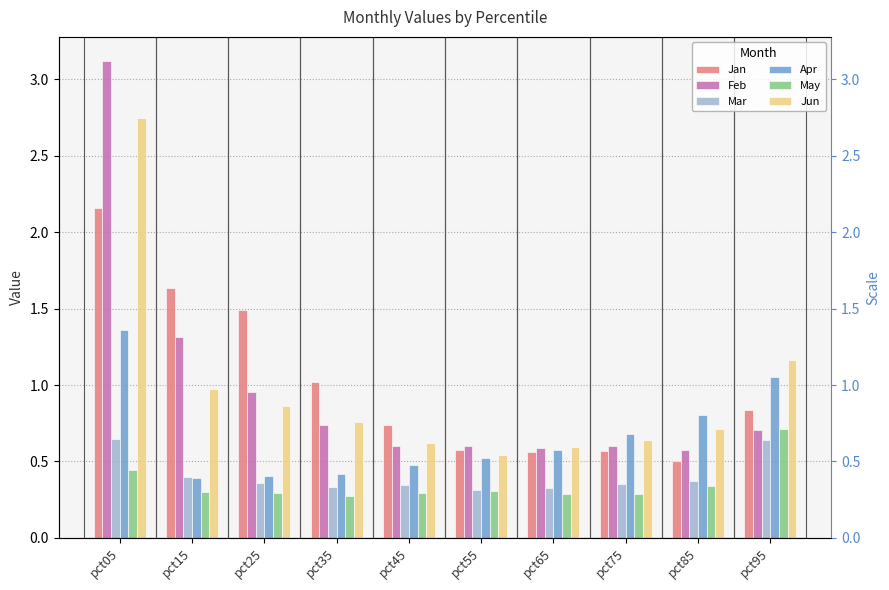

Are the bars grouped side by side (vs. stacked)?

Yes